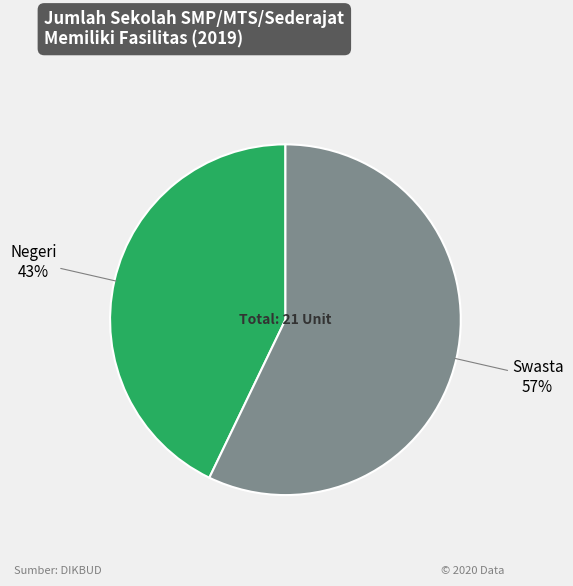

Between Swasta and Negeri, which is larger?

Swasta